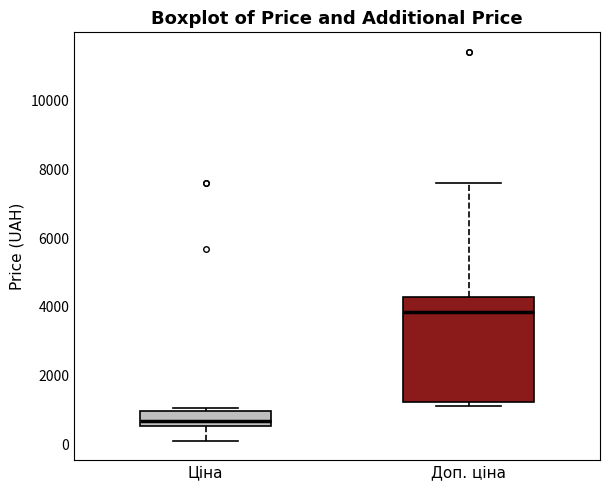

Which box's median line is the highest?

Доп. ціна